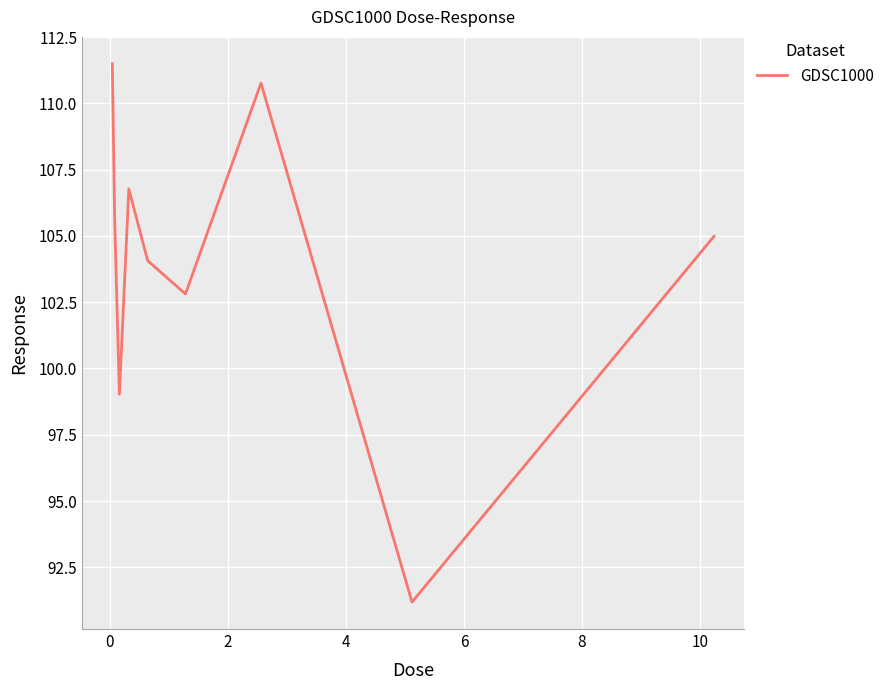

What is the difference between the maximum and minimum values?

20.3